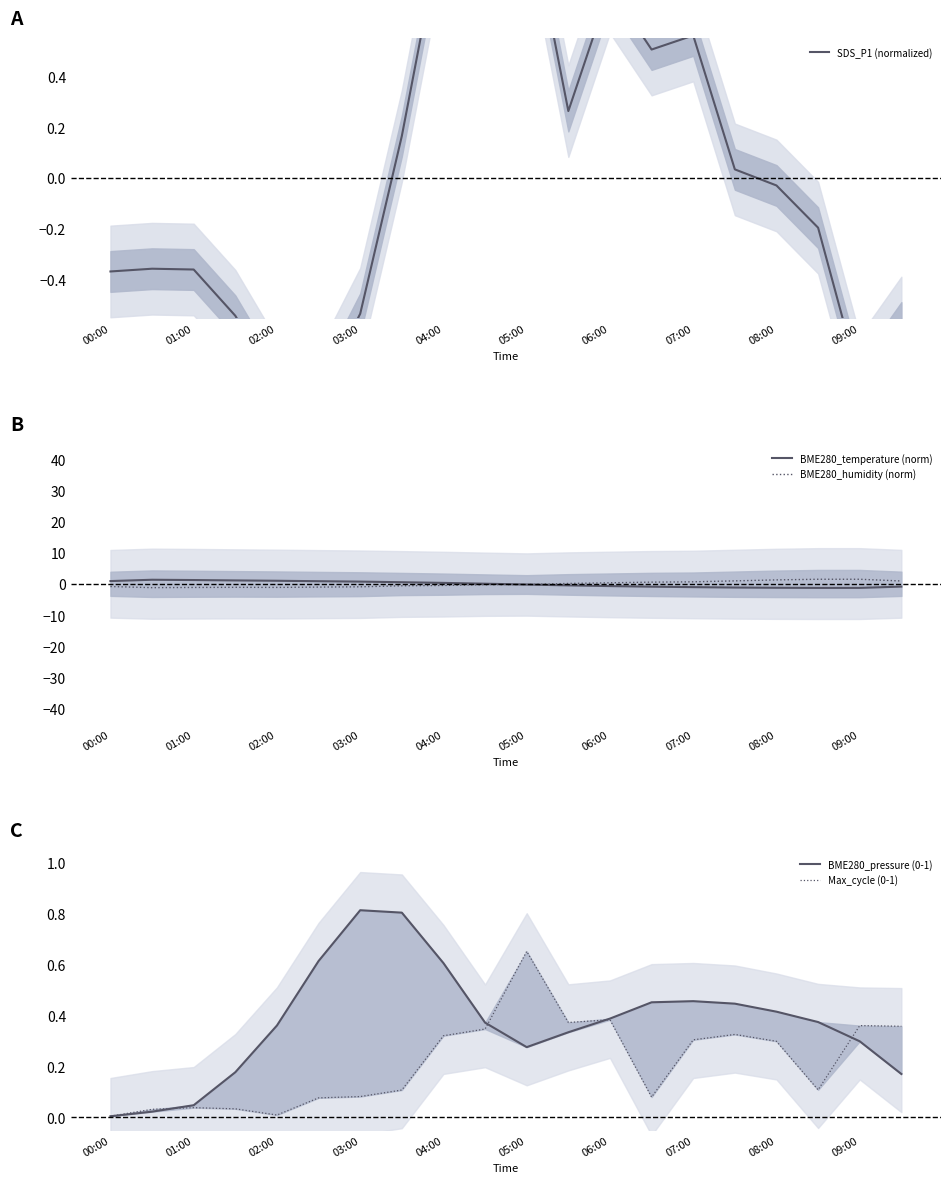

Is it true that BME280_humidity (norm) equals -1.1 at 01:00?

True